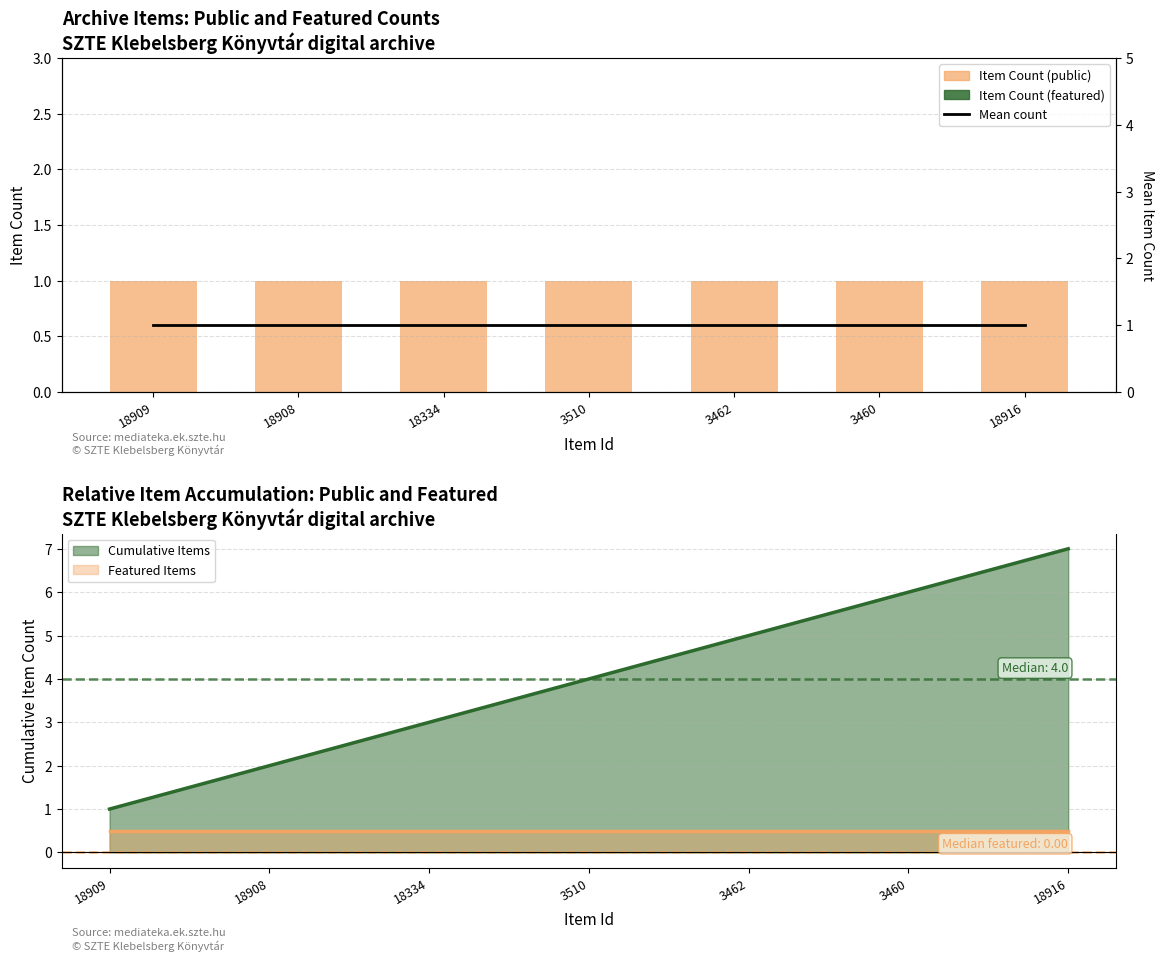

Is the value of Cumulative Items (line) at 3460 greater than the value of Featured Items (line) at 3462?

Yes